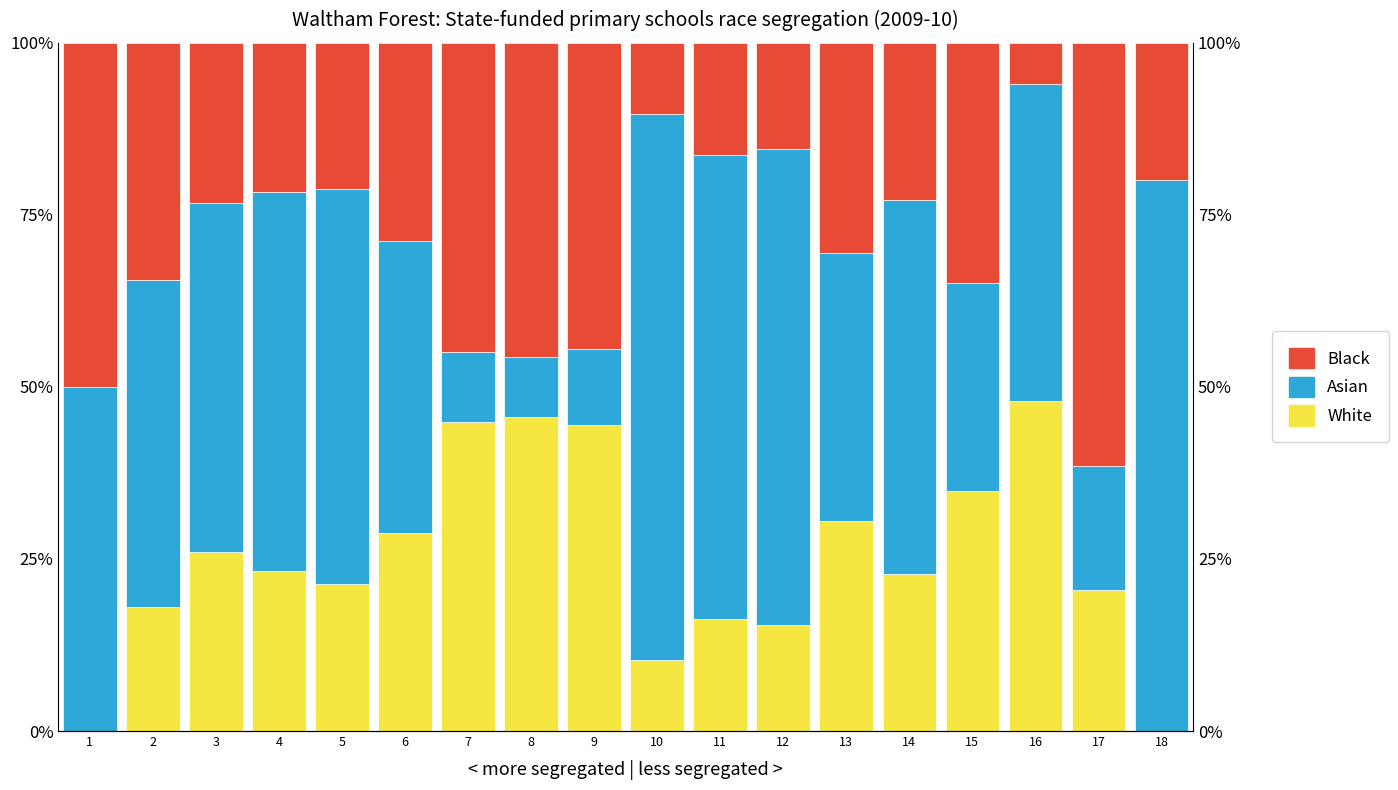

Which label corresponds to the largest value in the chart?

18